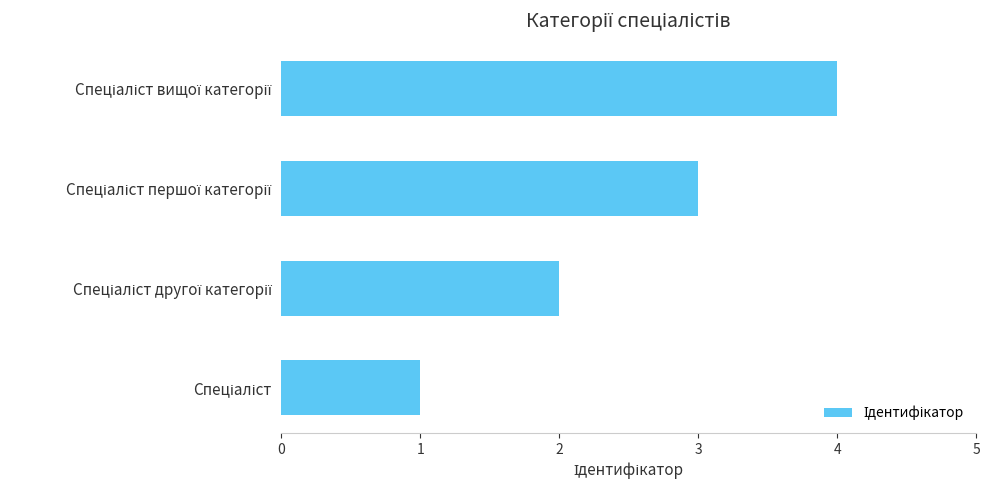

What is the sum of all values?

10